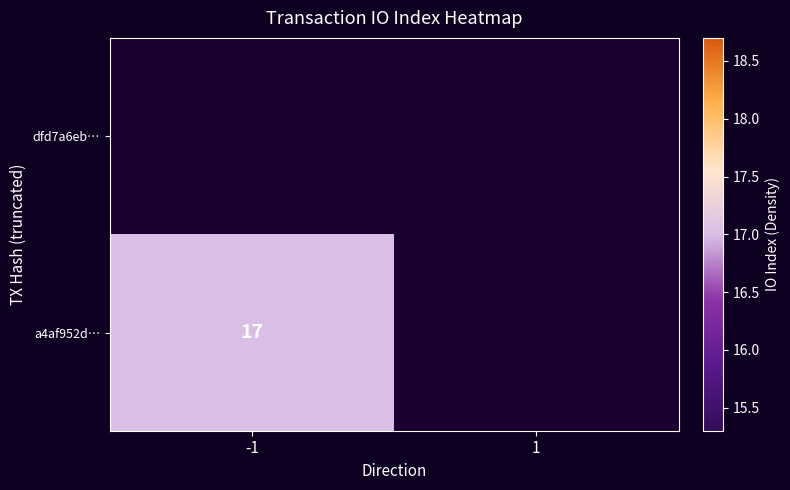

Count the number of categories in the chart.

2